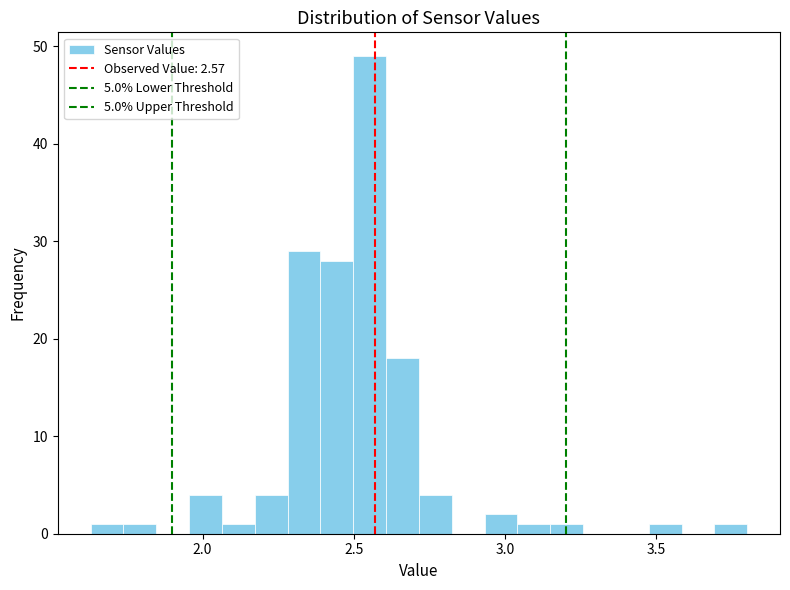

Around what value on the x-axis is the tallest bar? Give the approximate position of its centre, as read against the axis.

2.55